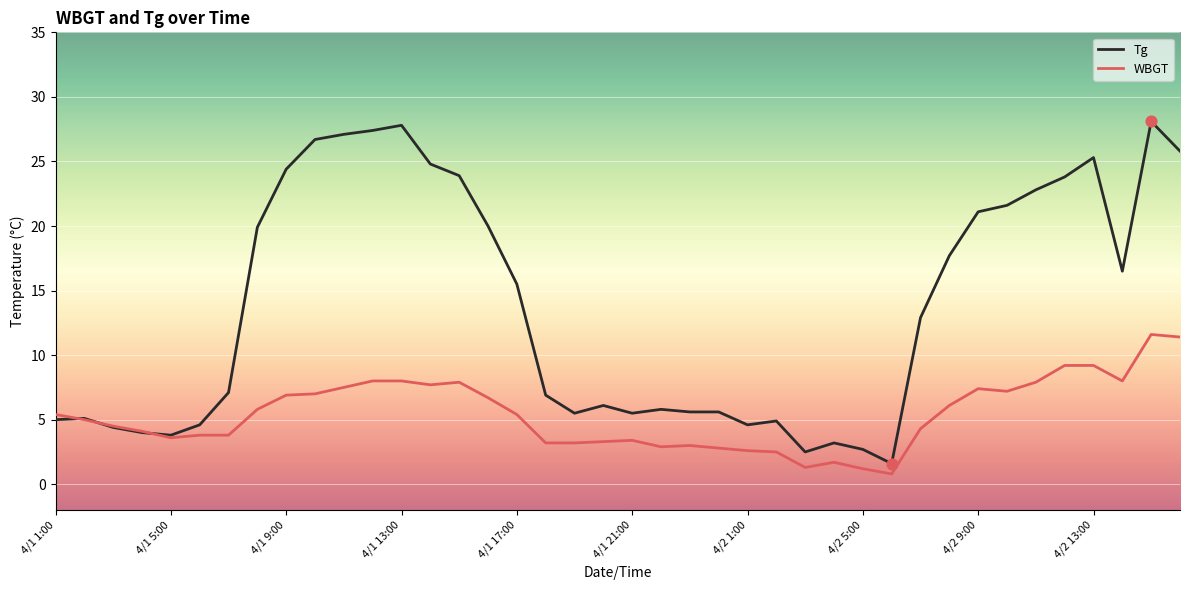

What is the lowest value of the Tg series?

1.6